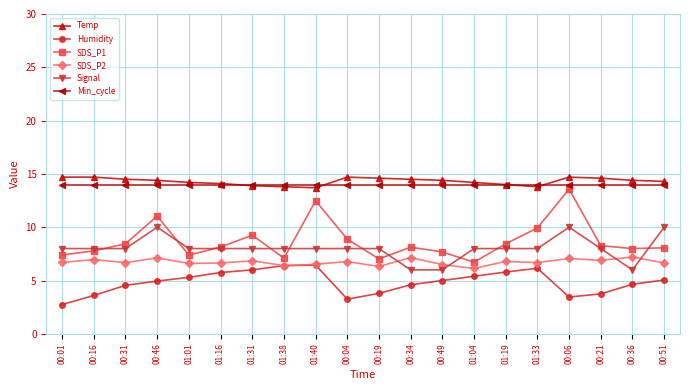

The Signal series shows 8.0 at 00:16. True or false?

True